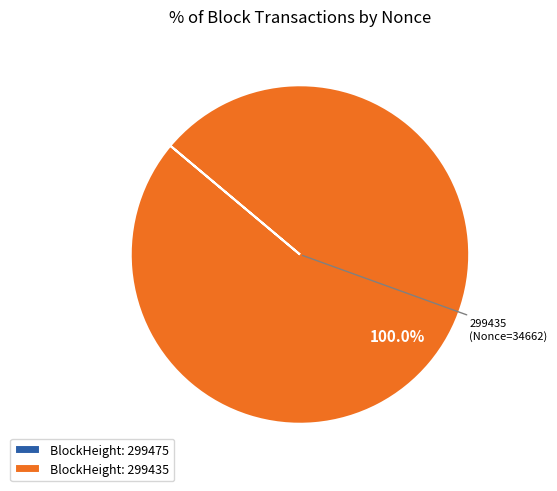

What is the largest slice in the pie chart?

BlockHeight: 299435